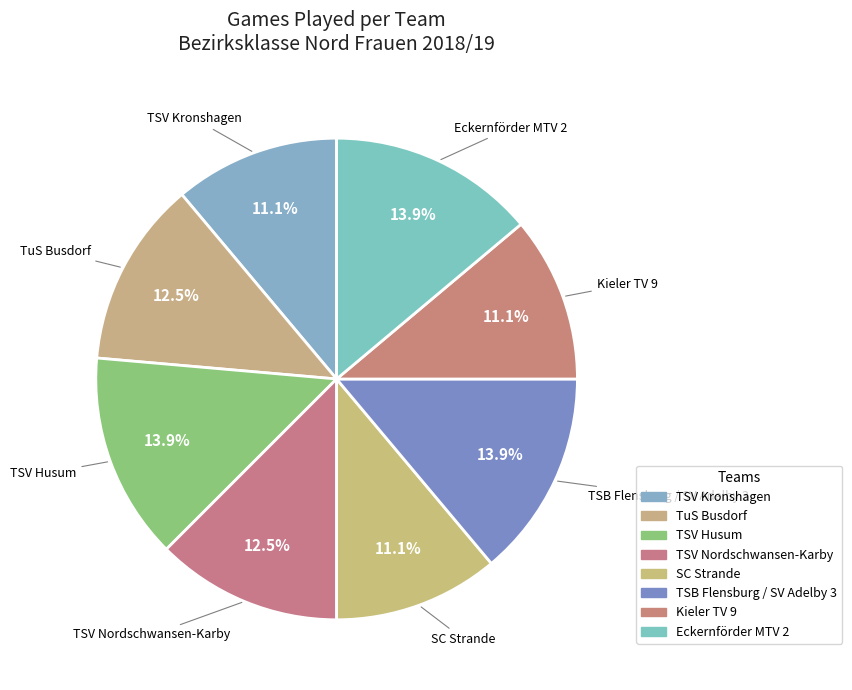

Count the number of slices in the pie.

8